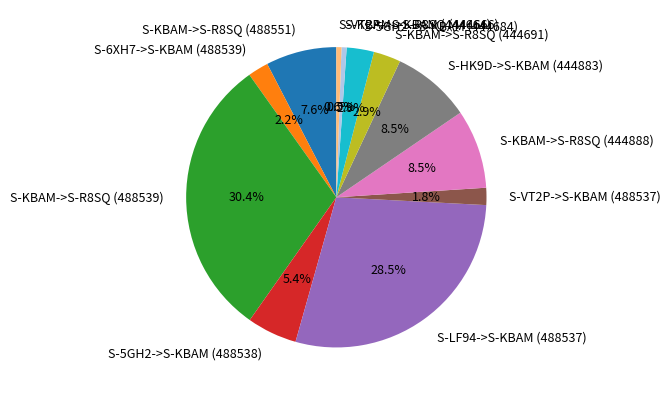

Does S-KBAM->S-R8SQ (444691) represent more than half of the total?

No